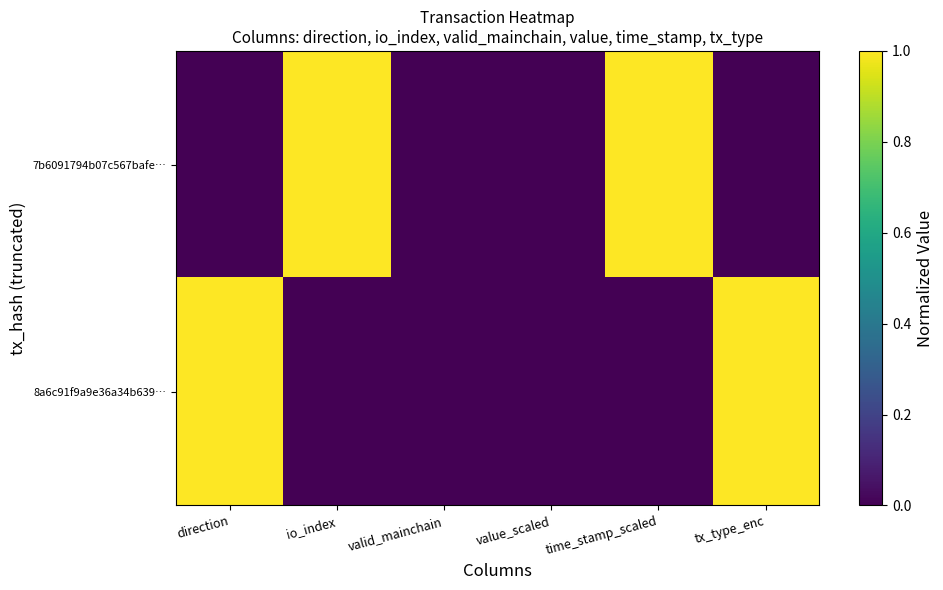

Which series has the largest total across all categories?

7b6091794b07c567bafe…